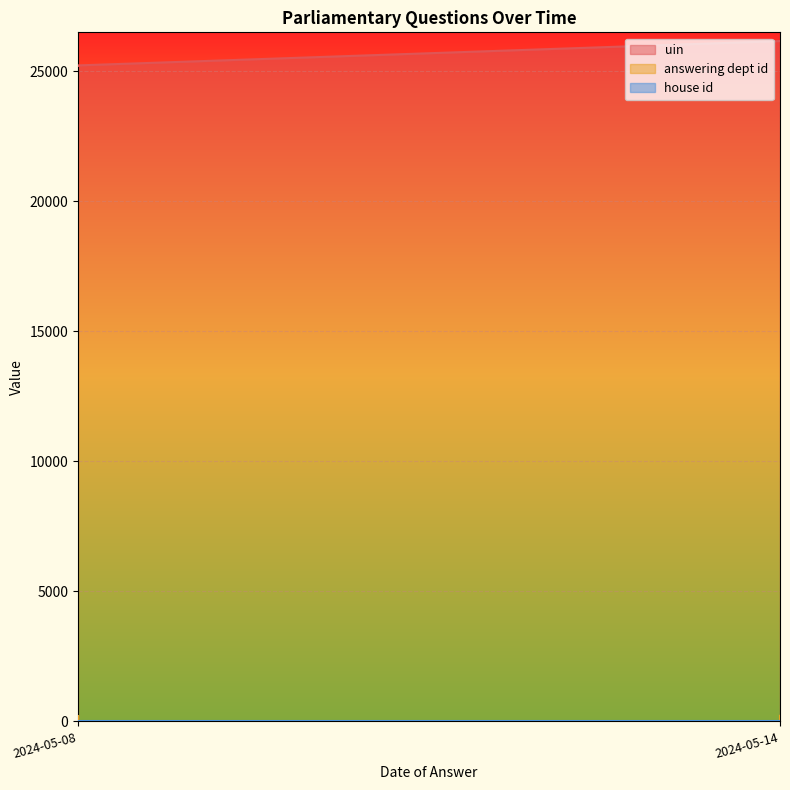

At which category does answering dept id reach its first local valley?

2024-05-08